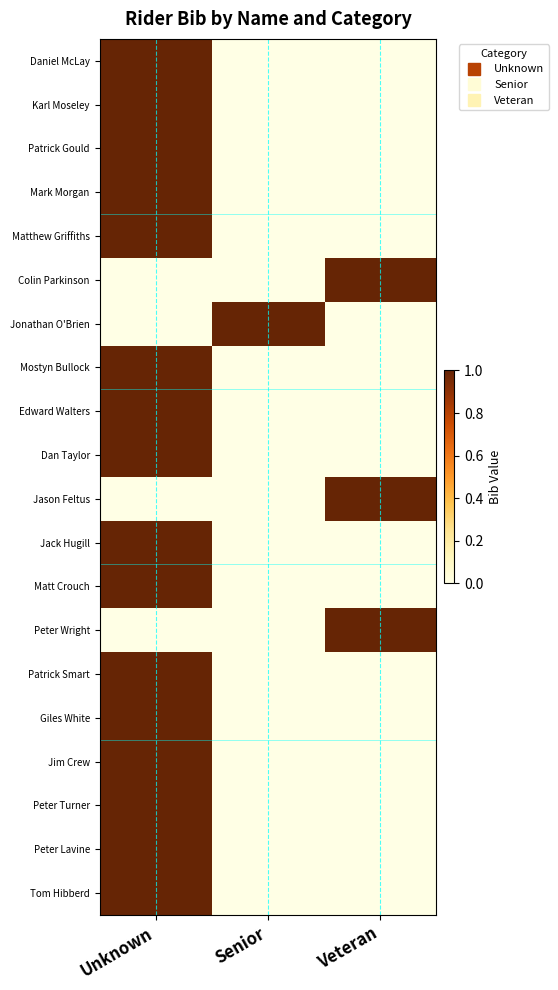

At how many categories does at least one series exceed 0?

3